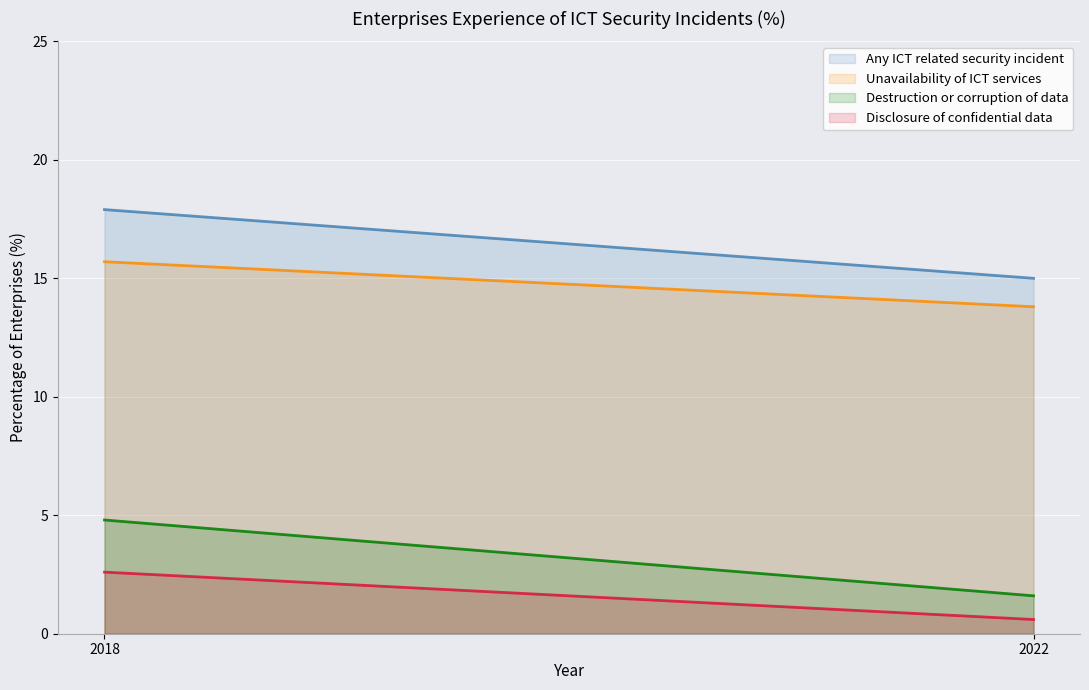

Reading left to right, list all the values displayed in this chart.

Any ICT related security incident: 2018=17.9	2022=15.0
Unavailability of ICT services: 2018=15.7	2022=13.8
Destruction or corruption of data: 2018=4.8	2022=1.6
Disclosure of confidential data: 2018=2.6	2022=0.6